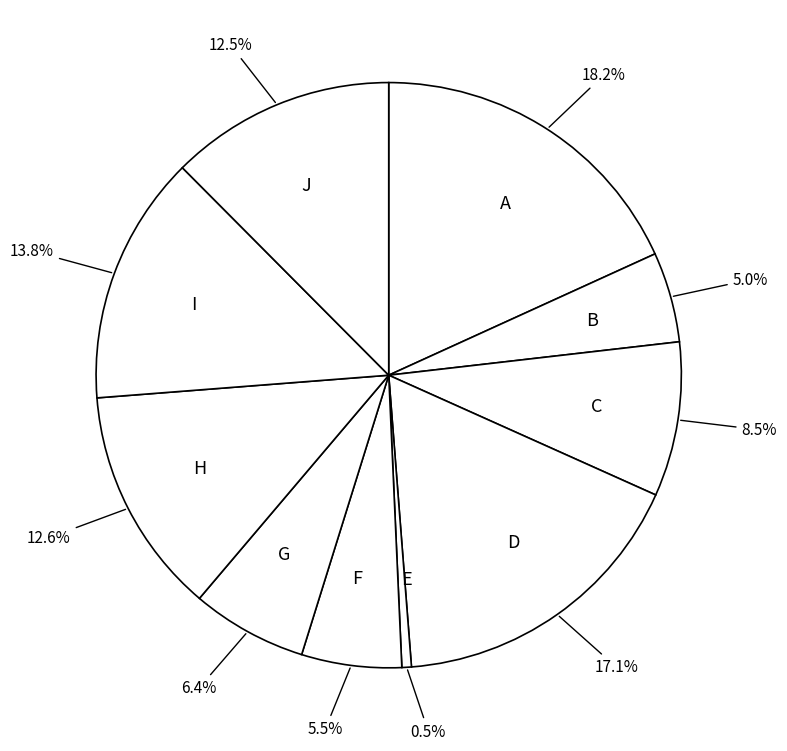

What is the smallest slice in the pie chart?

E